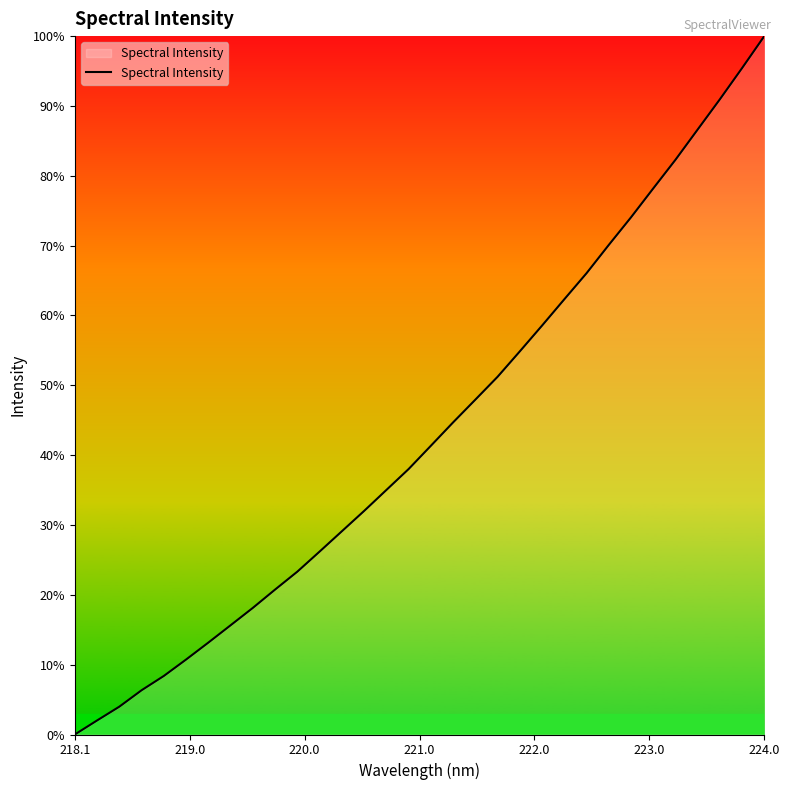

Is this an area chart (filled region under the line)?

Yes